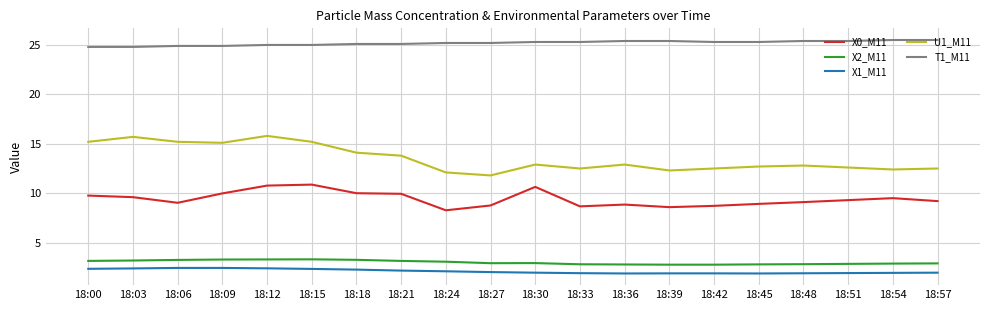

What is the lowest value of the X0_M11 series?

8.3